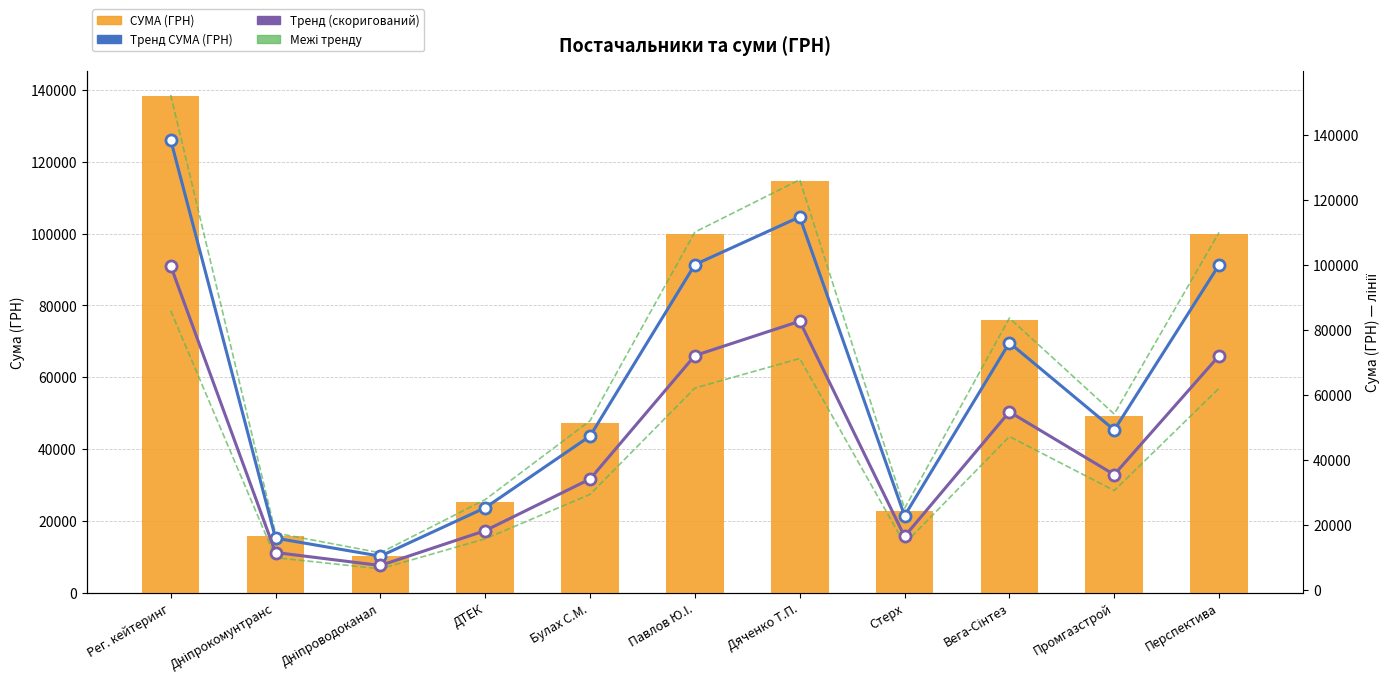

At how many categories does at least one series exceed 60125?

5